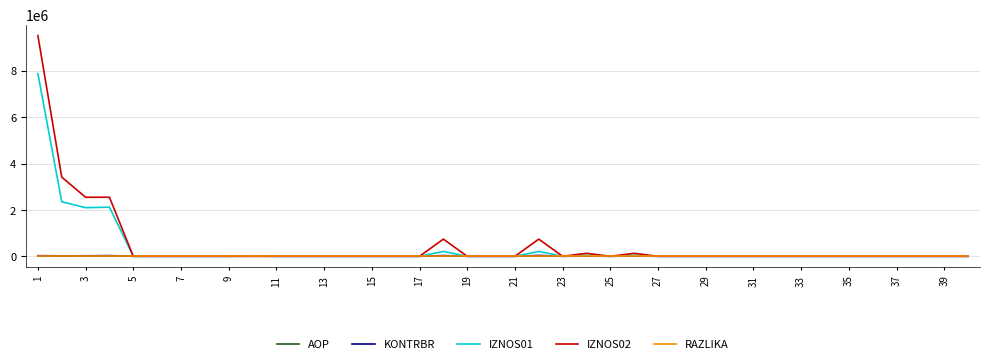

Which series has the largest range (max minus min)?

IZNOS02